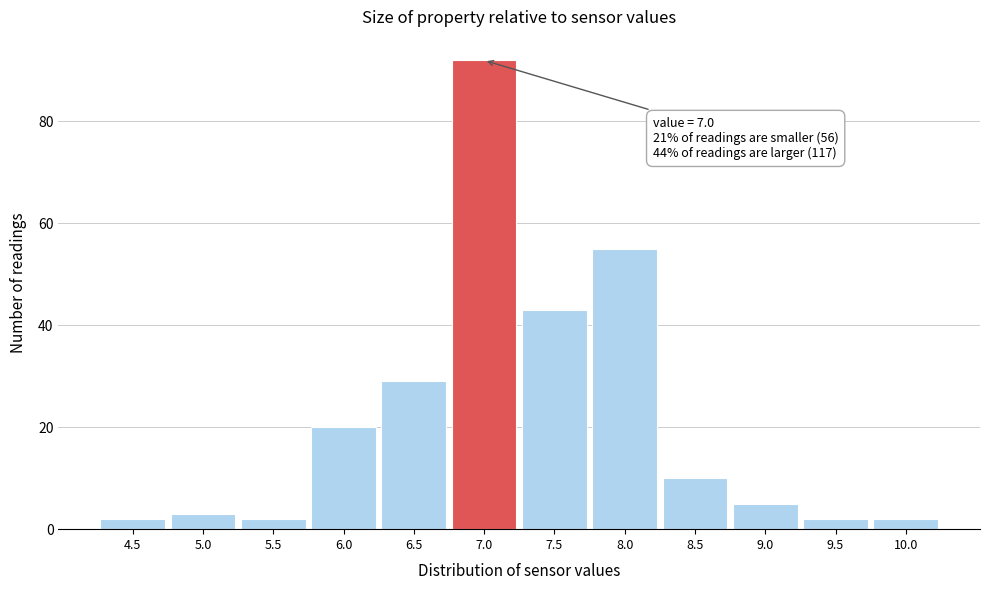

Over which range of the x-axis is the bar tallest?

6.75 to 7.25